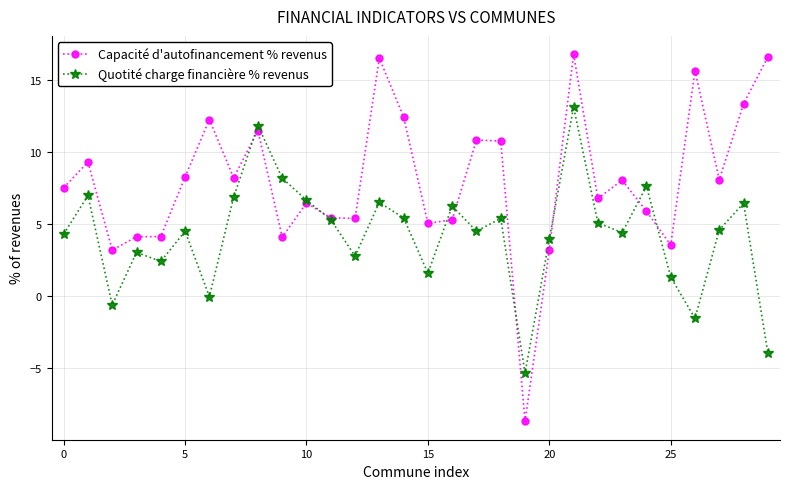

What is the difference between the second highest and second lowest values in the Capacité d'autofinancement % revenus series?

13.4